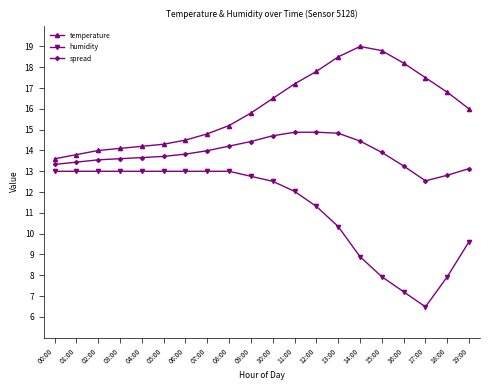

Where is temperature nearest to the value 16?

19:00